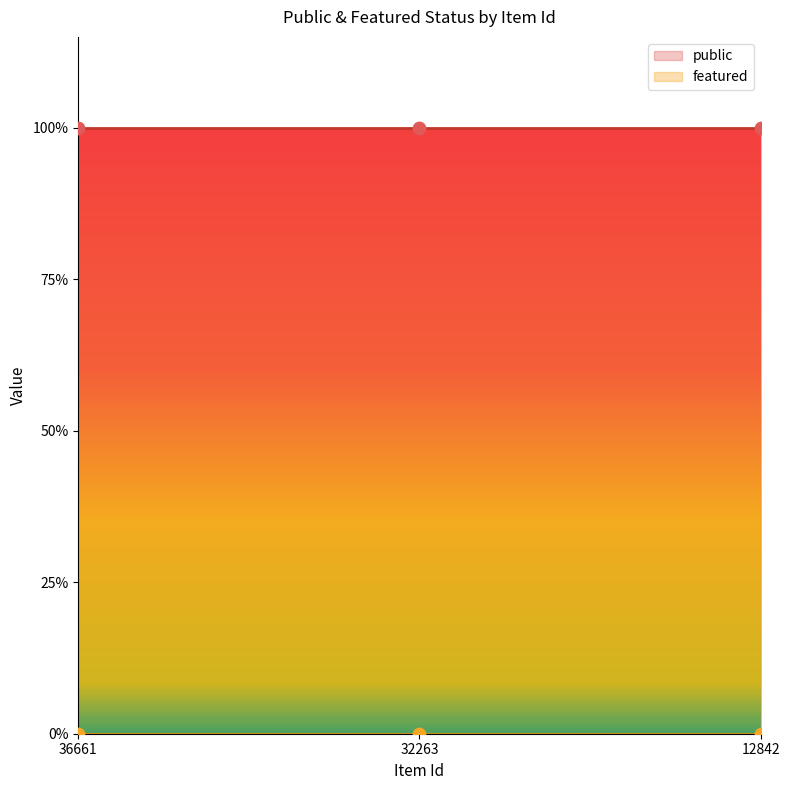

At which category is the sum across all series the highest?

36661